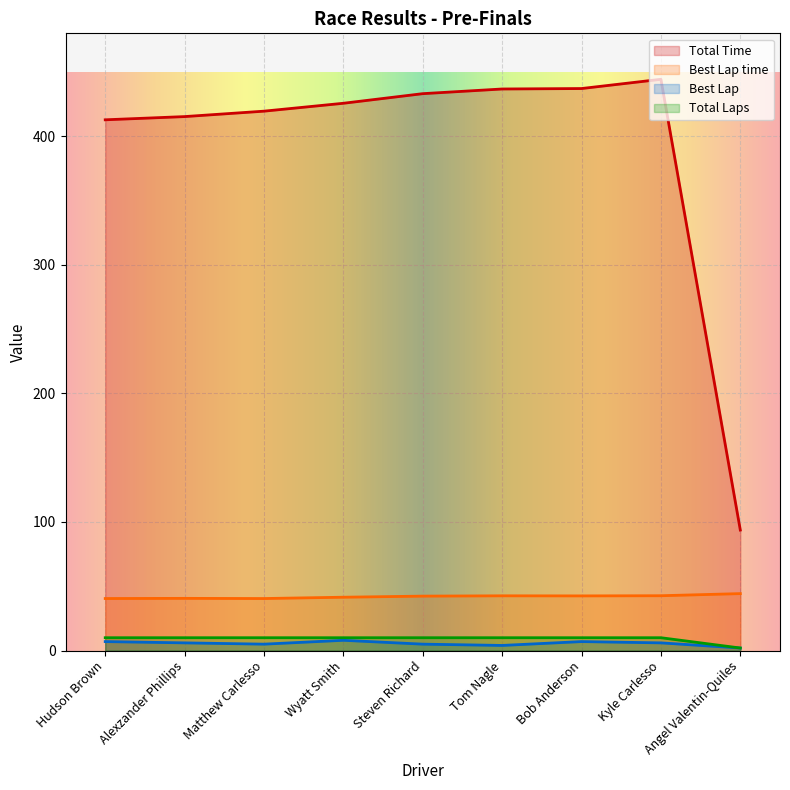

At which category does the chart reach its peak across all series?

Kyle Carlesso